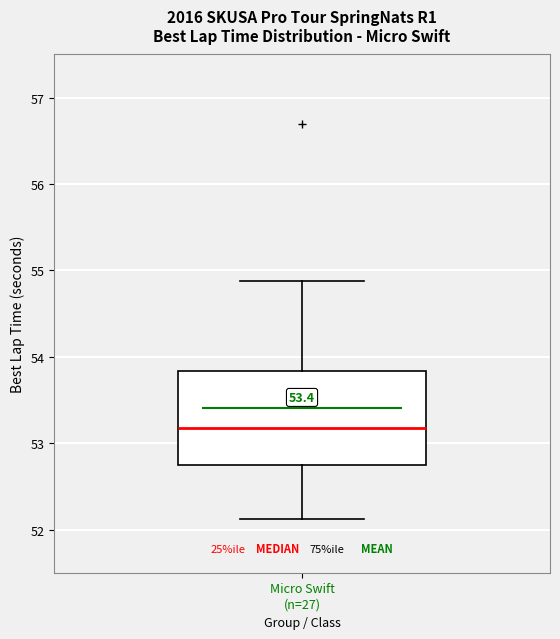

Where does the upper whisker of the box for Micro Swift (n=27) end on the y-axis? The values are not printed on the chart, so give them approximately, as read against the axis.

54.9